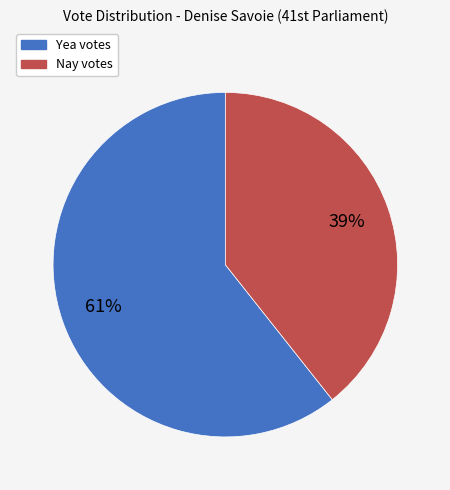

Does any single category account for the majority?

Yes